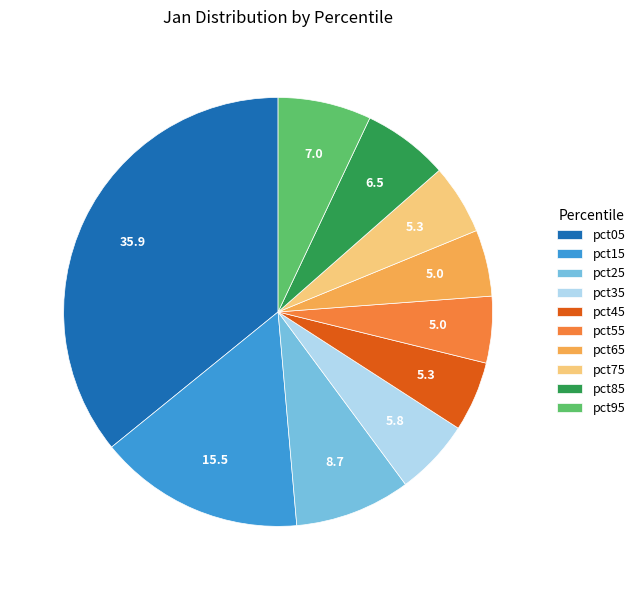

Is pct55 the majority of the pie?

No